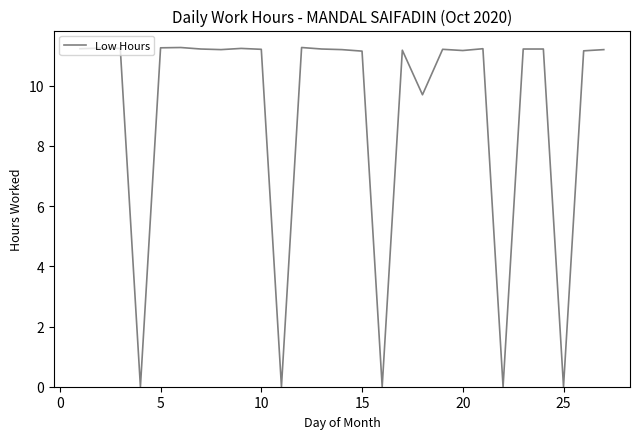

True or false: the data has more than 2 interior local peaks.

True